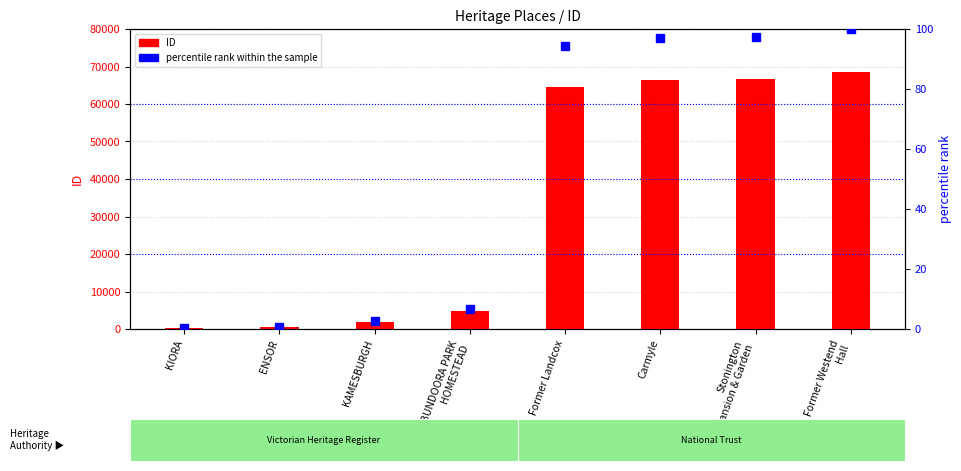

What is the label of the 3rd bar from the left?

KAMESBURGH